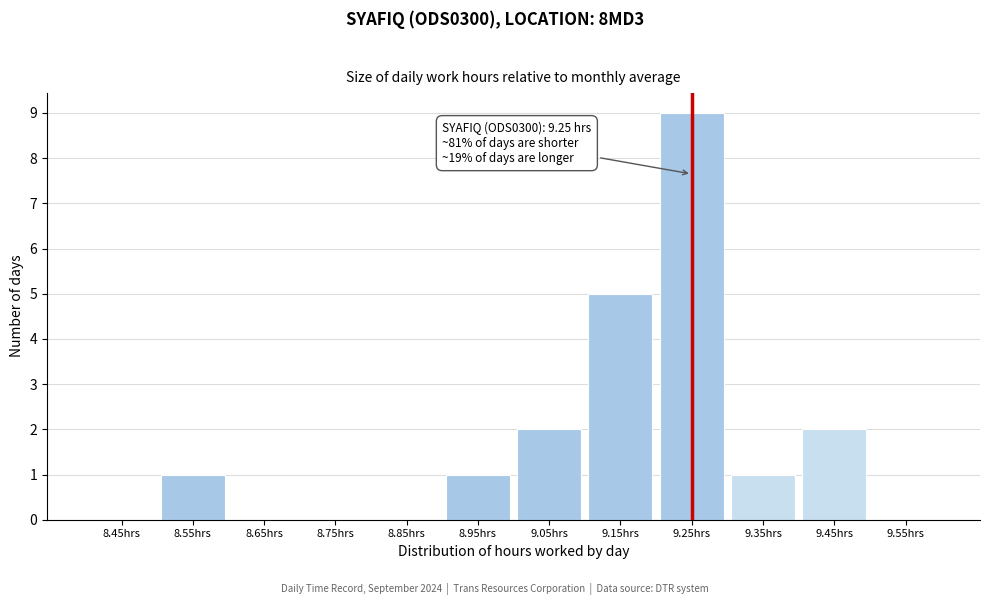

Over which range of the x-axis is the bar tallest?

9.2 to 9.3